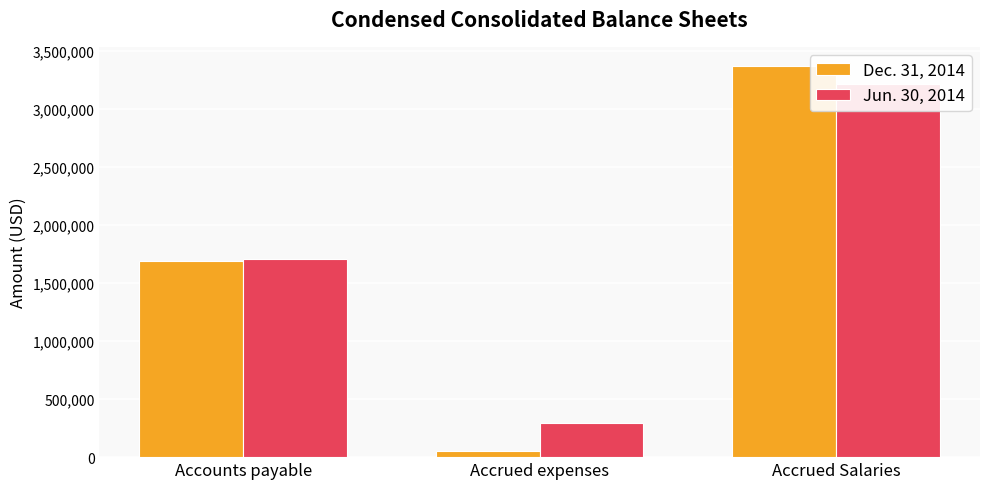

What is the average value of the Jun. 30, 2014 series?

1736000